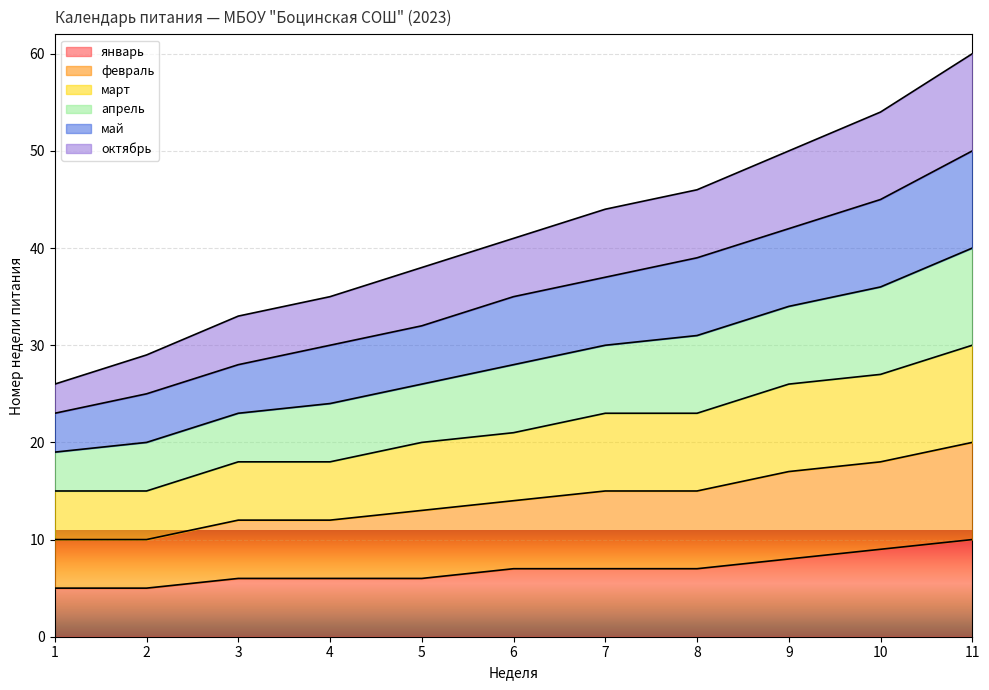

True or false: апрель and март intersect in this chart.

False